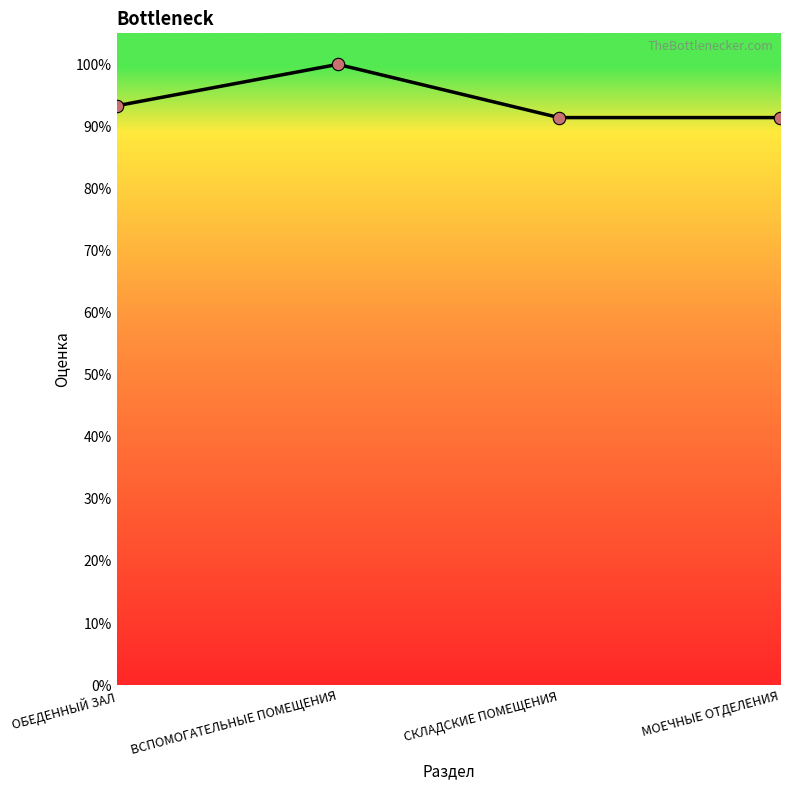

Between ОБЕДЕННЫЙ ЗАЛ and ВСПОМОГАТЕЛЬНЫЕ ПОМЕЩЕНИЯ, which is larger?

ВСПОМОГАТЕЛЬНЫЕ ПОМЕЩЕНИЯ